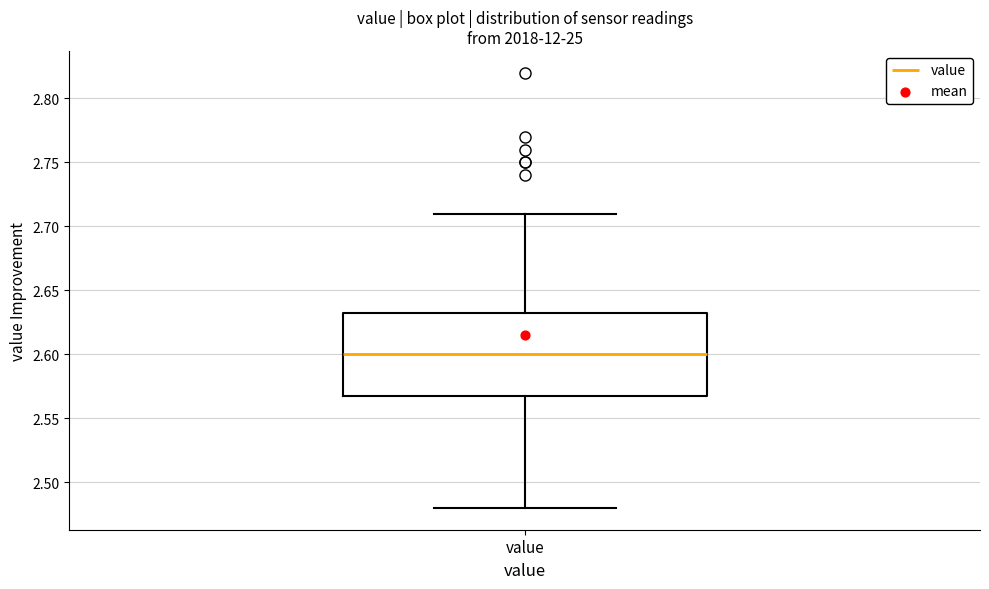

Read this box plot against the y-axis: the position of the median line, the range covered by the box, and the ends of both whiskers. The values are not printed on the chart, so give them approximately, as read against the axis.

median 2.600, box 2.570 to 2.635, whiskers 2.480 to 2.710